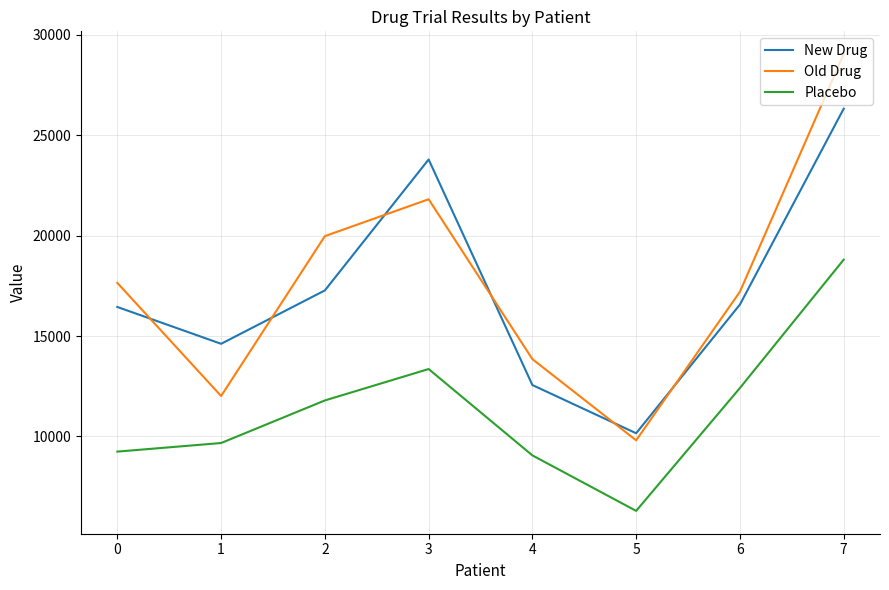

What is the difference between the second highest and second lowest values in the Placebo series?

4302